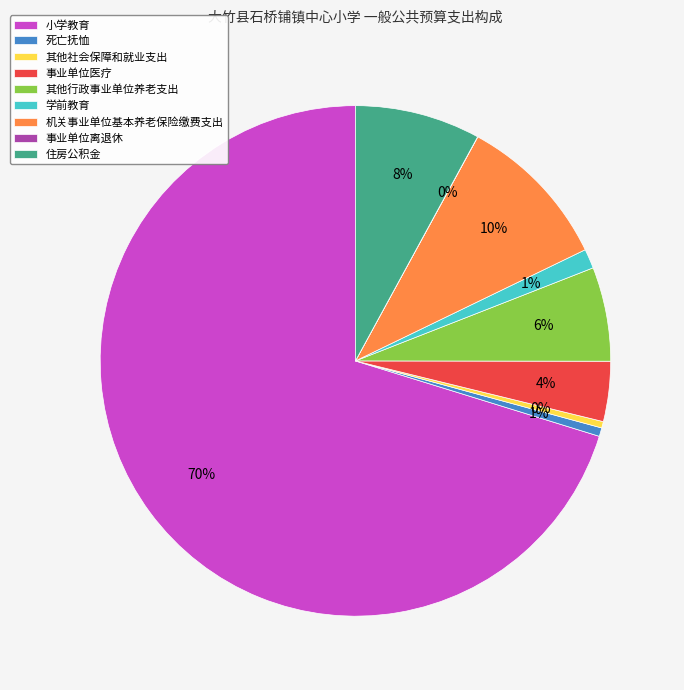

The 机关事业单位基本养老保险缴费支出 slice represents 24% of the pie. True or false?

False